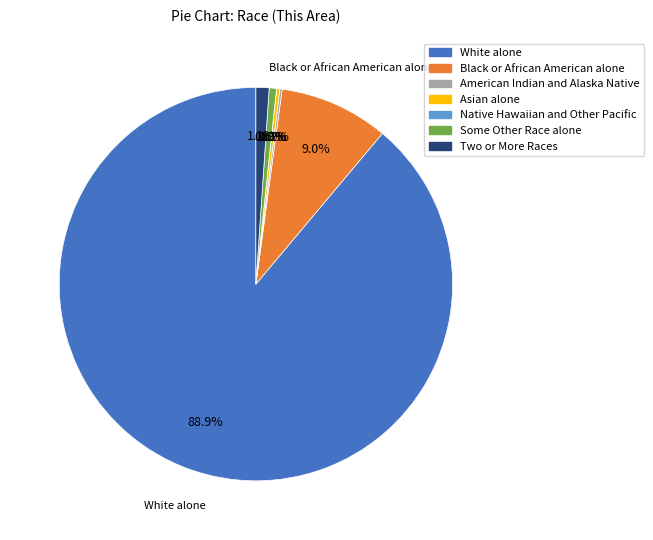

Rank the categories by value from highest to lowest.

White alone, Black or African American alone, Two or More Races, Some Other Race alone, Asian alone, American Indian and Alaska Native, Native Hawaiian and Other Pacific